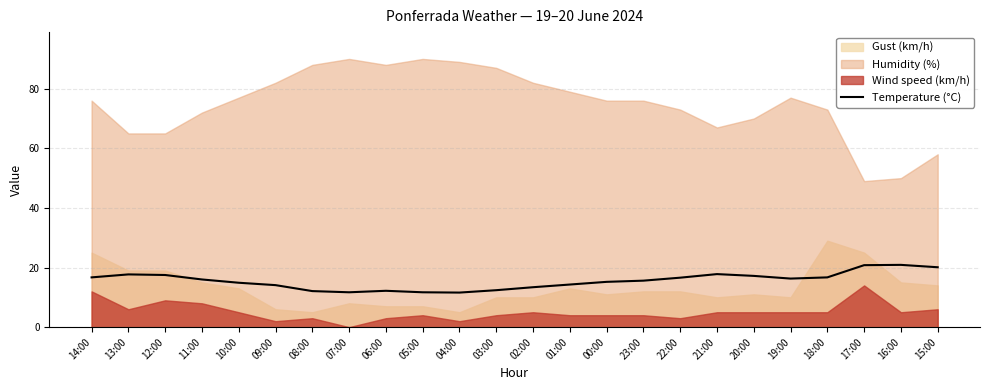

What is the lowest value of the Temperature (°C) series?

11.6